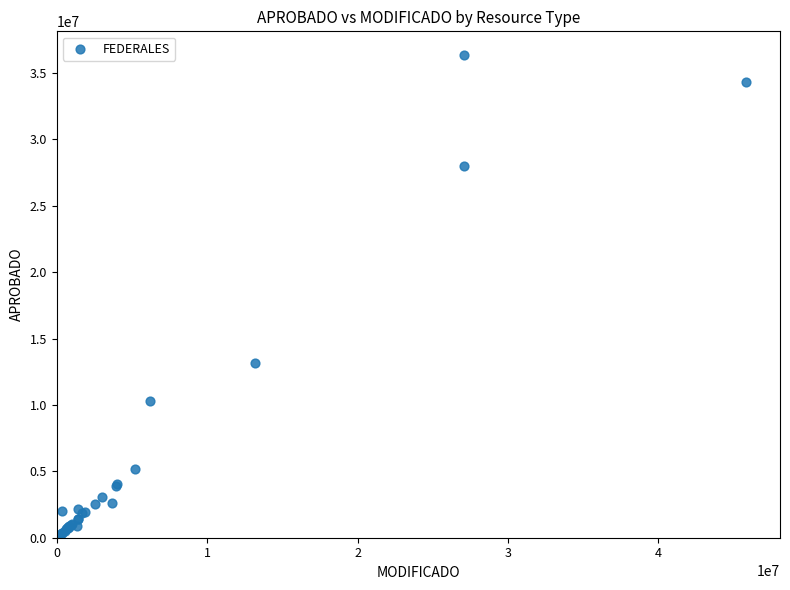

What Y value in the scatter plot is closest to 18163550?

13183151.0